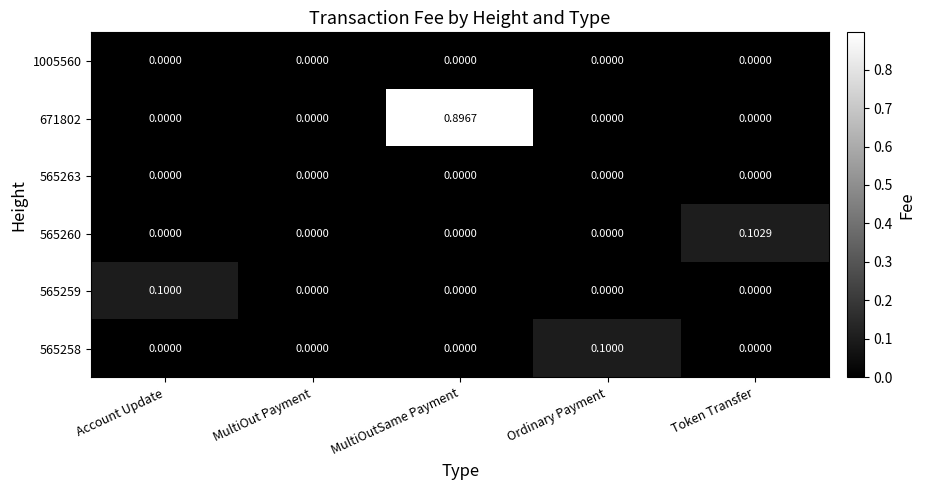

Between Account Update and MultiOutSame Payment, which series saw the biggest shift?

671802